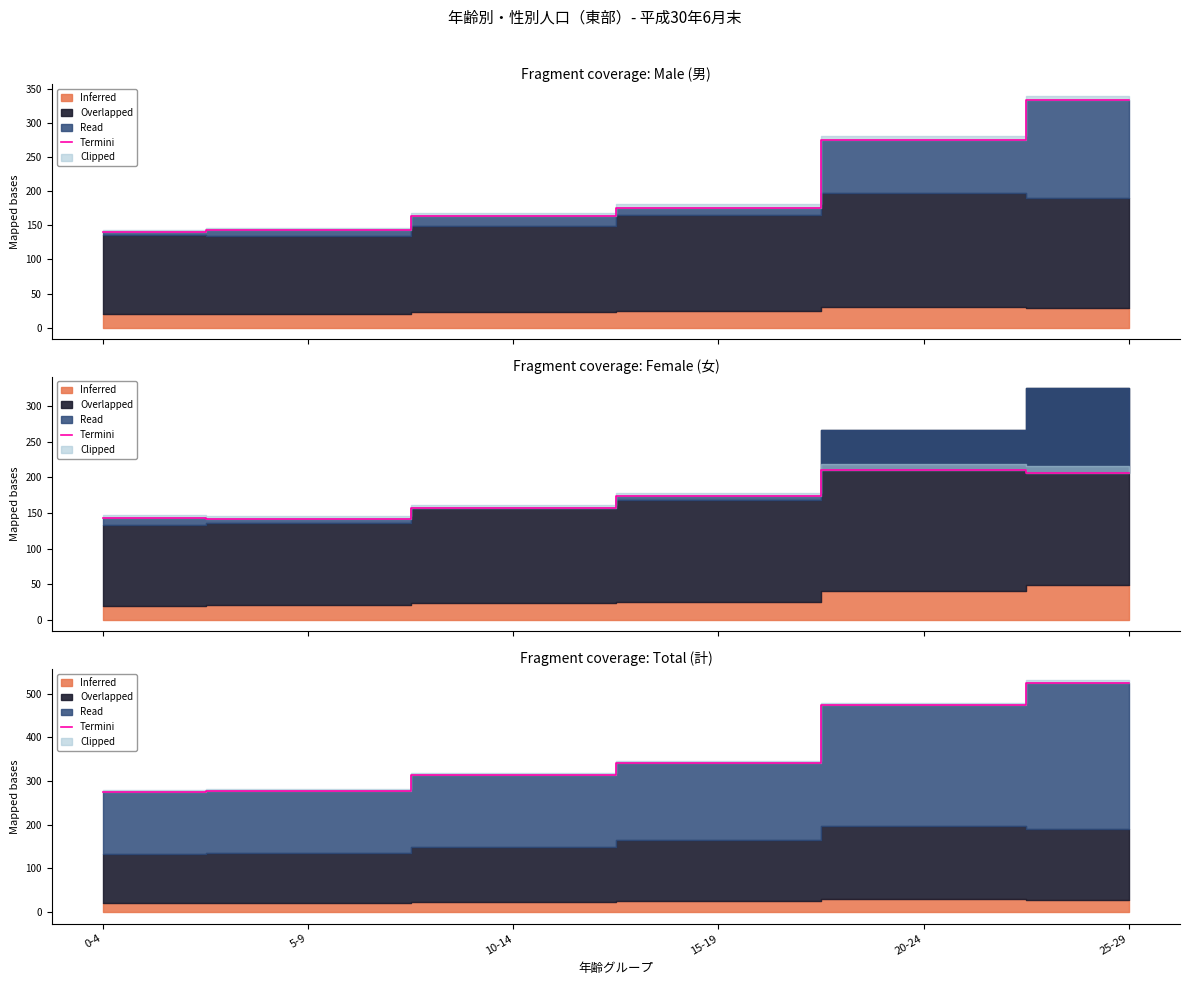

Count the number of categories in the chart.

6